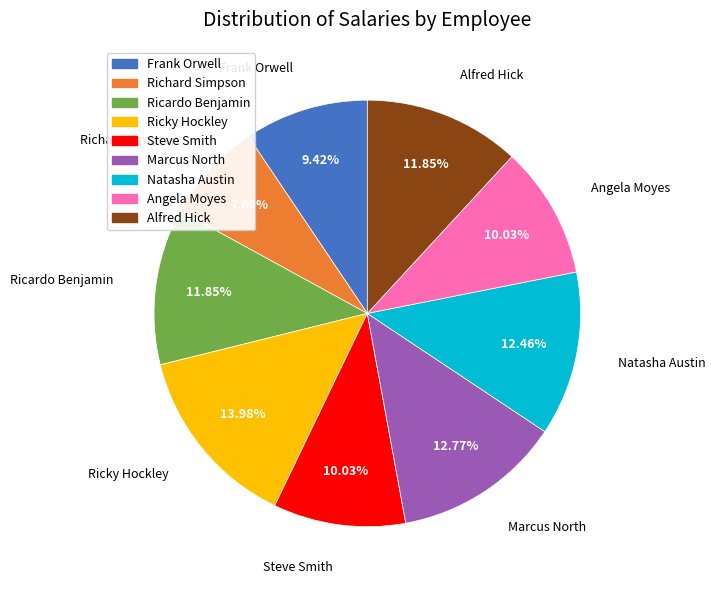

Between Angela Moyes and Frank Orwell, which is larger?

Angela Moyes